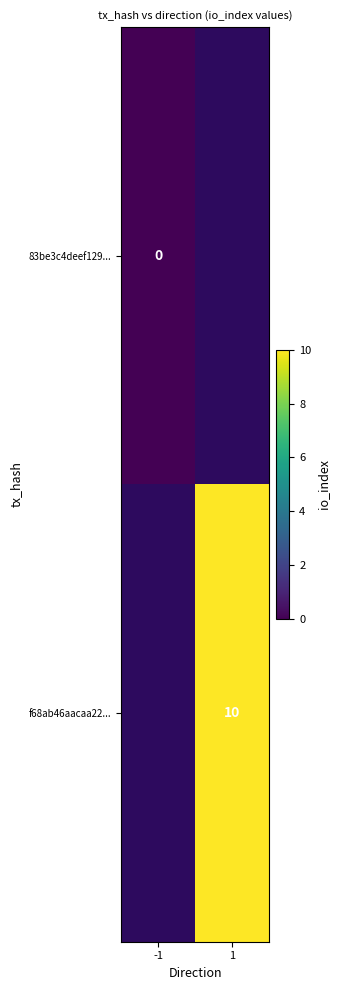

True or false: f68ab46aacaa22... has a value of 10 at 1.

True